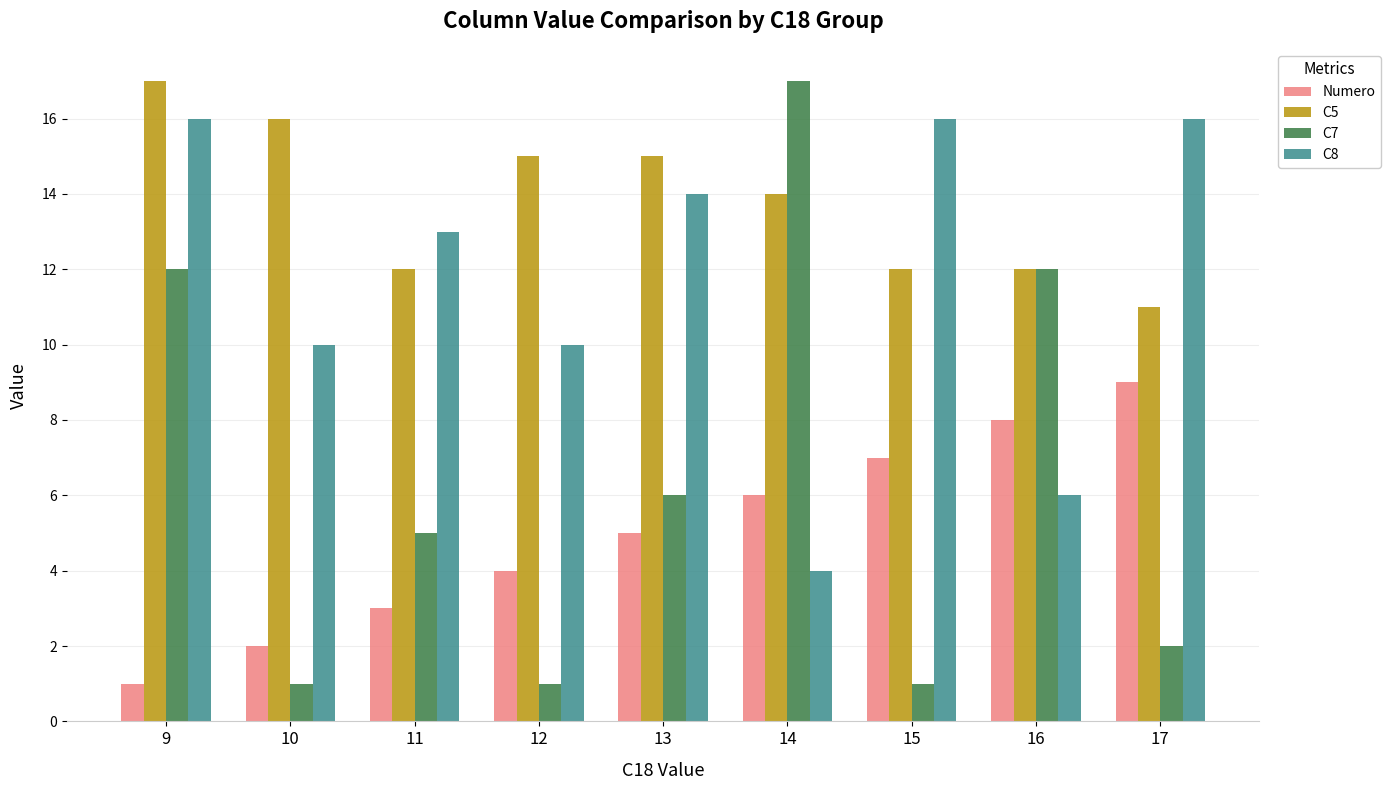

True or false: C5 has a value of 21 at 12.

False